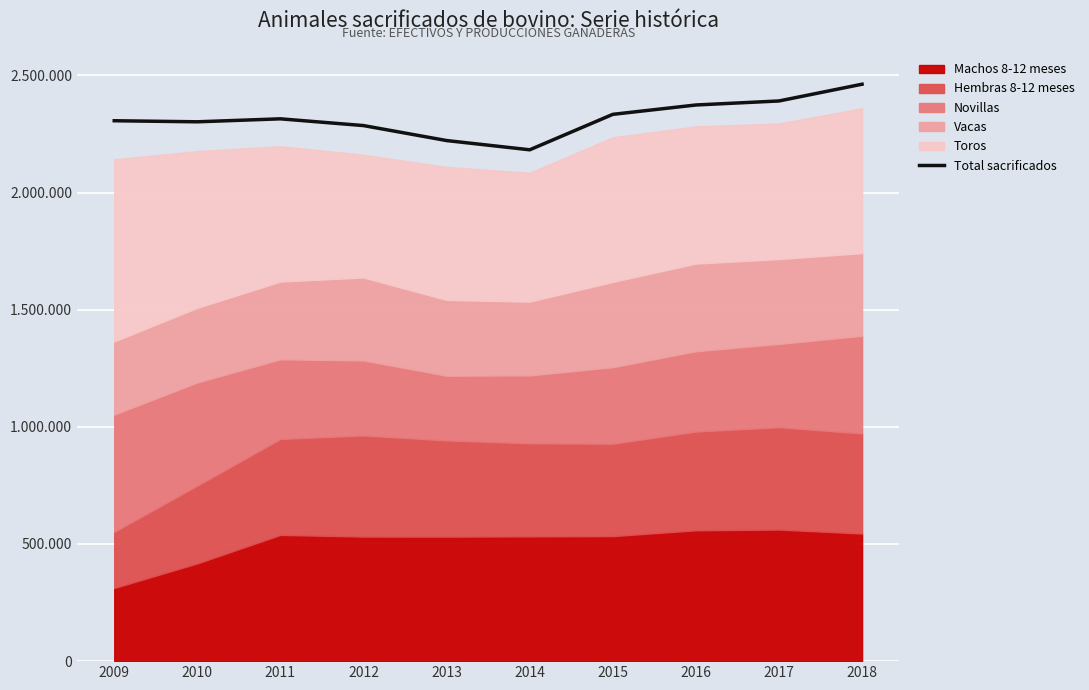

What is the greatest value displayed?

2462557